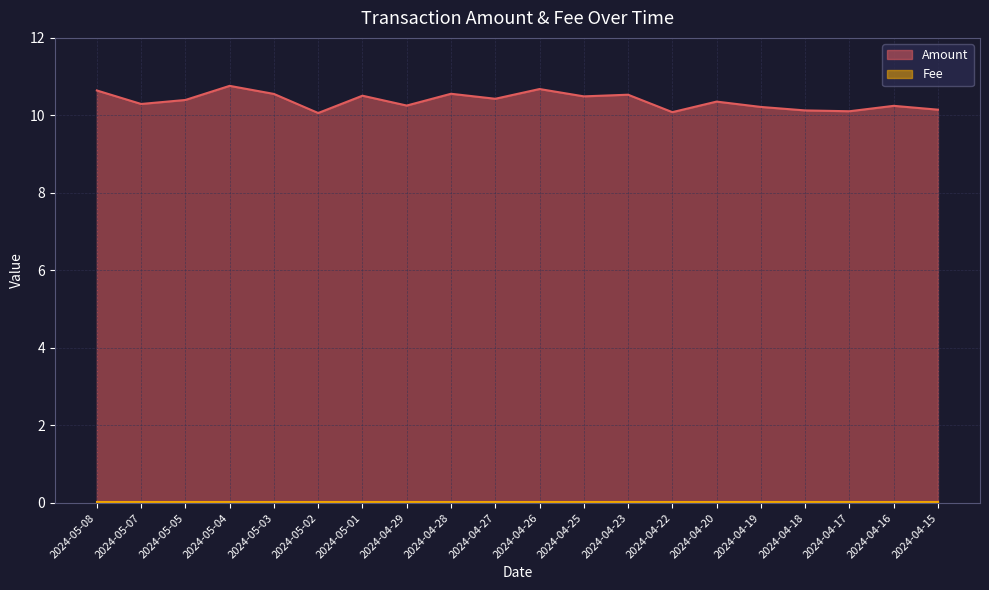

What is the greatest value displayed?

10.8